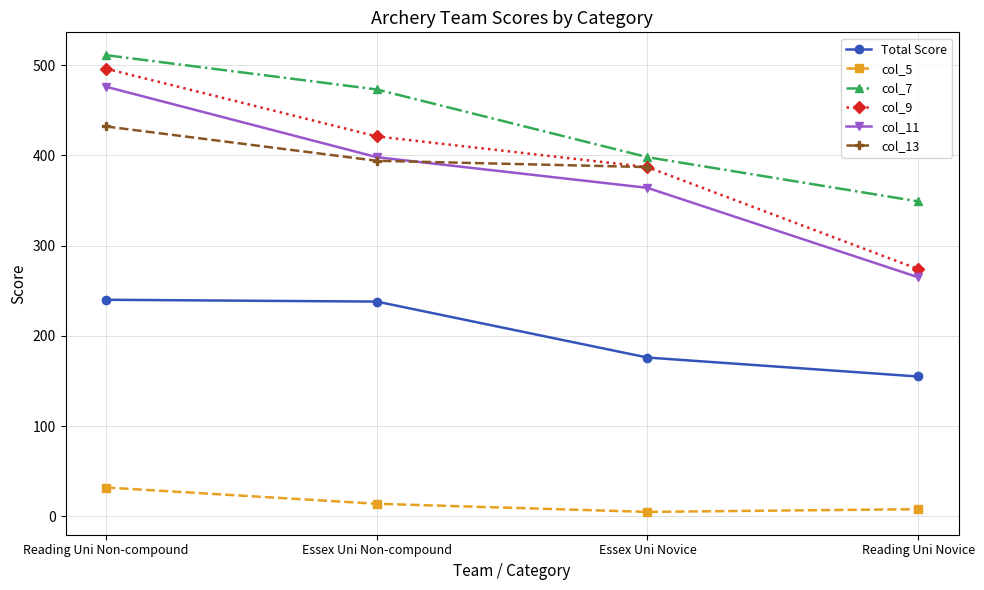

In col_5, how many points are lower than both neighbors (excluding endpoints)?

1